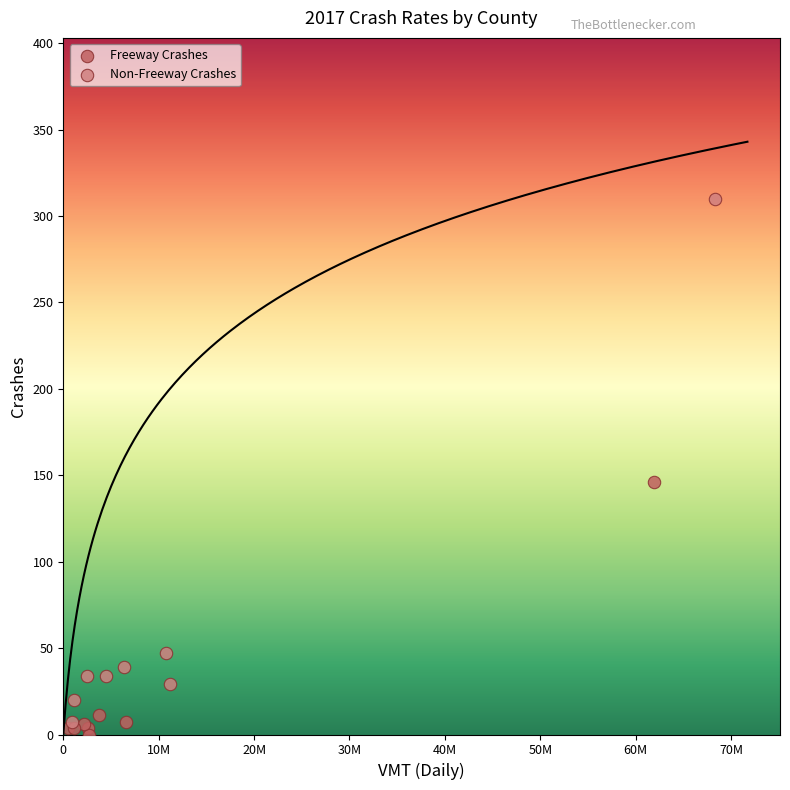

Which series has the largest Y range (max minus min)?

Non-Freeway Crashes